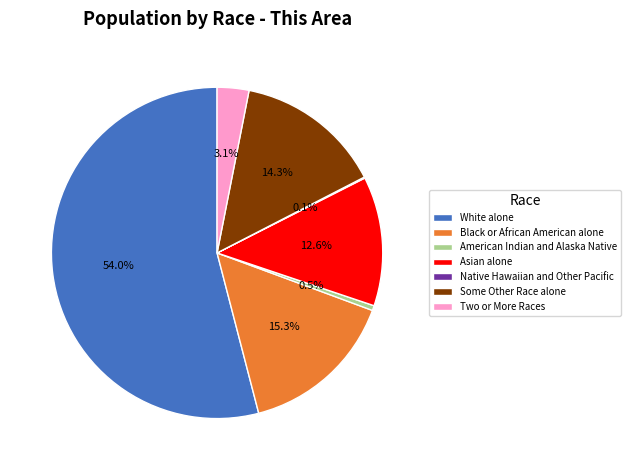

Does any single category account for the majority?

Yes